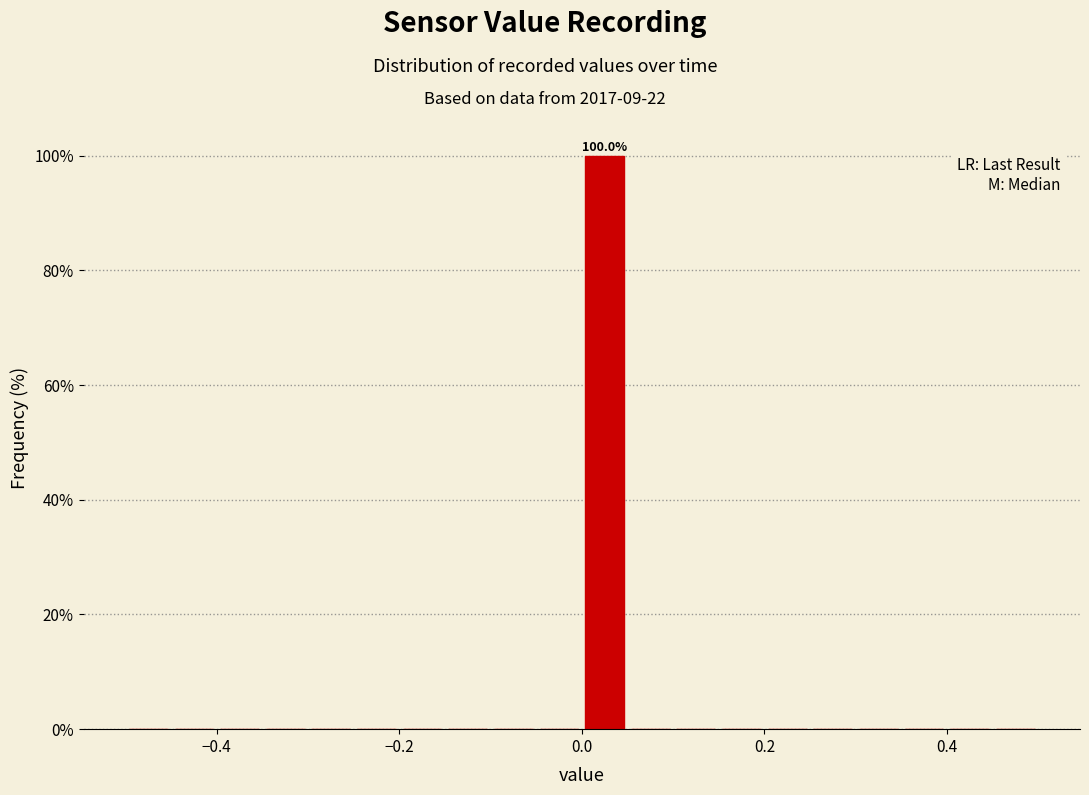

Around what value on the x-axis is the tallest bar? Give the approximate position of its centre, as read against the axis.

0.02